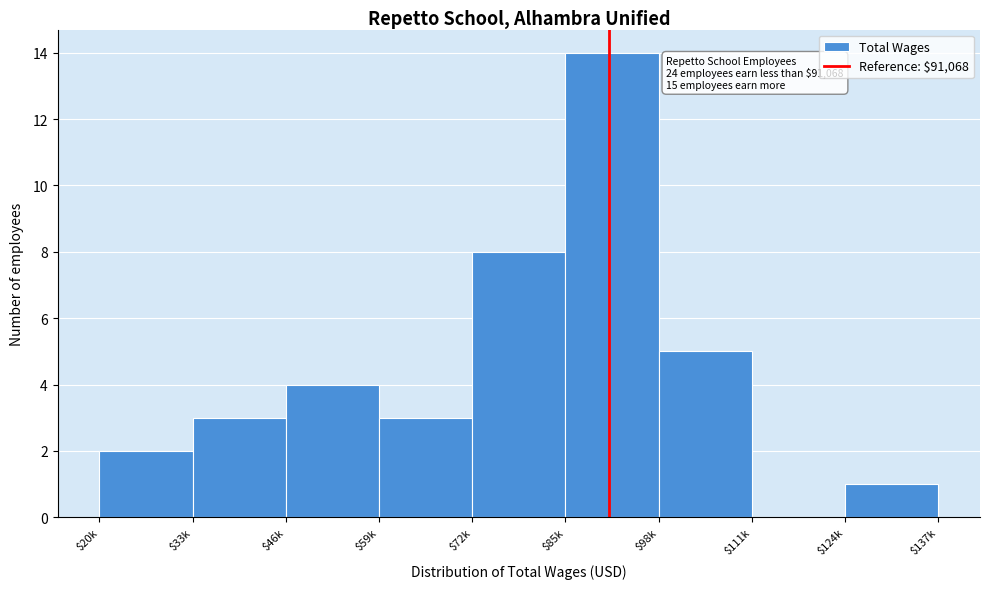

The chart shows a value of 1 at $124k. True or false?

True